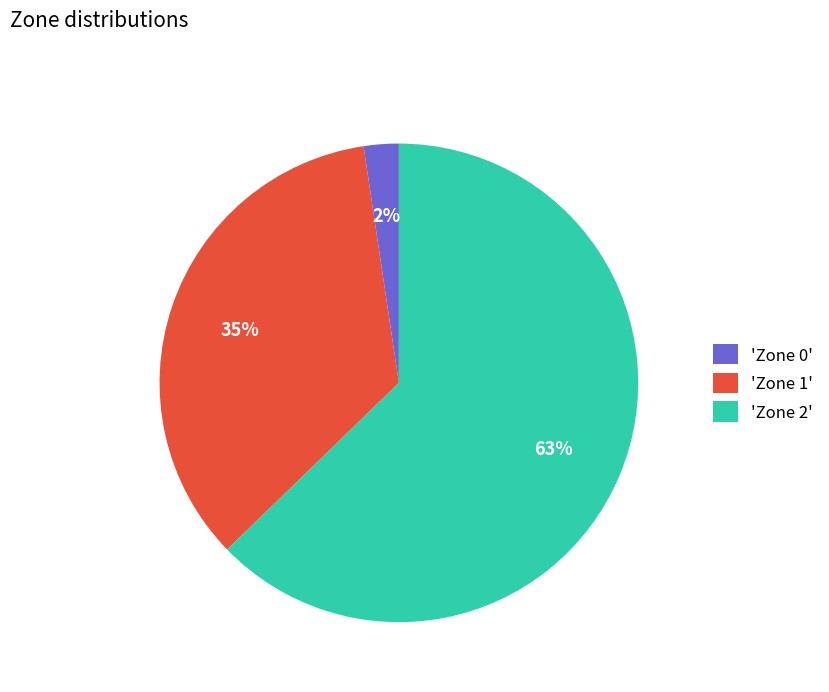

Is the sum of 'Zone 0' and 'Zone 2' greater than half?

Yes